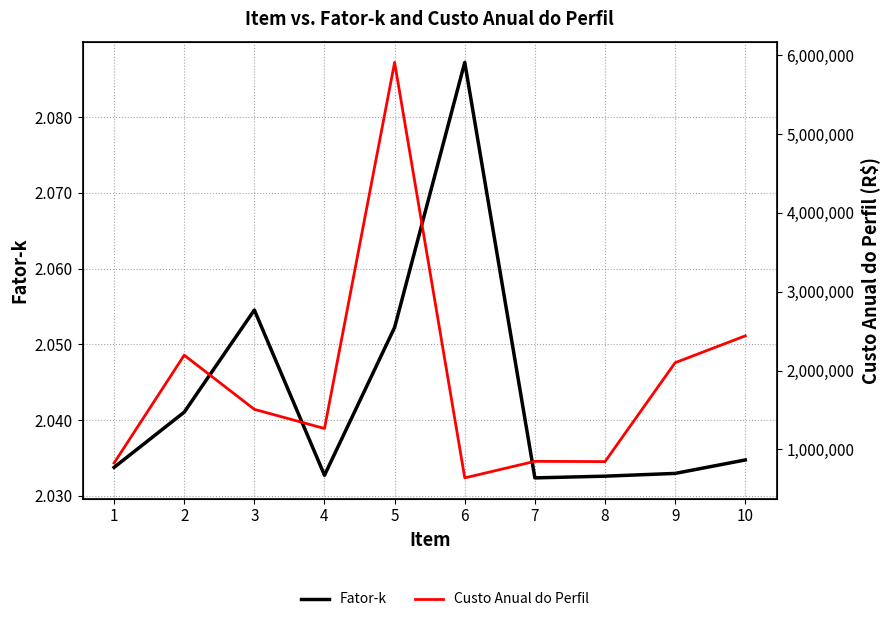

True or false: Fator-k and Custo Anual do Perfil intersect in this chart.

False